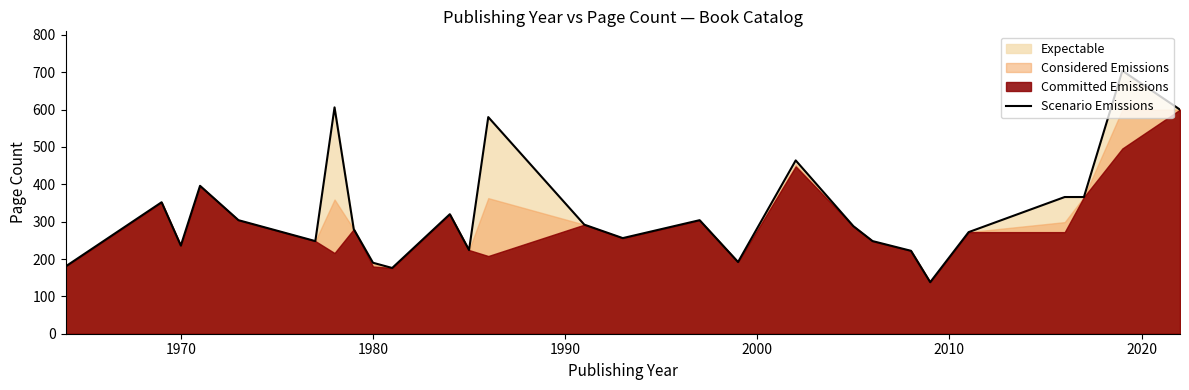

What is the maximum value for Scenario Emissions?

704